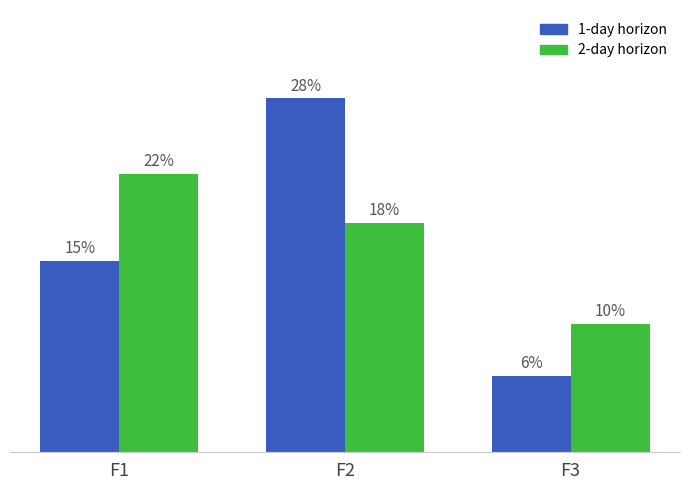

Does the chart contain any negative values?

No